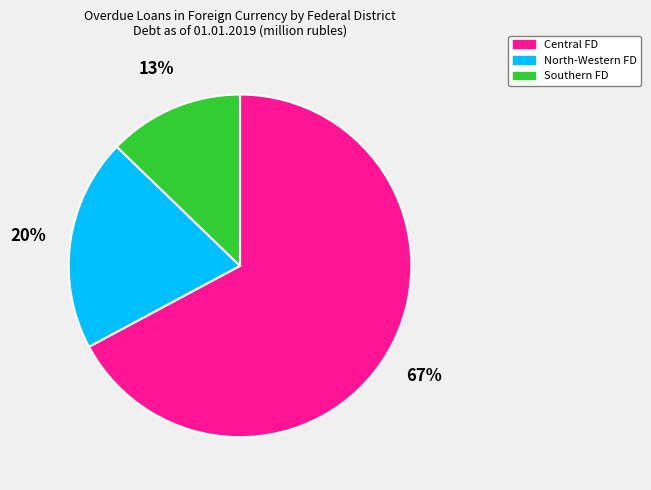

Is there a majority slice in this chart?

Yes